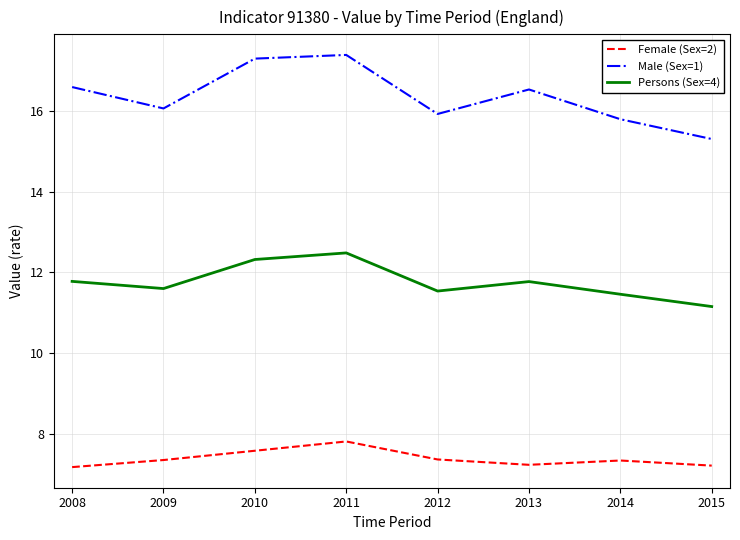

At which category does Persons (Sex=4) reach its first local valley?

2009